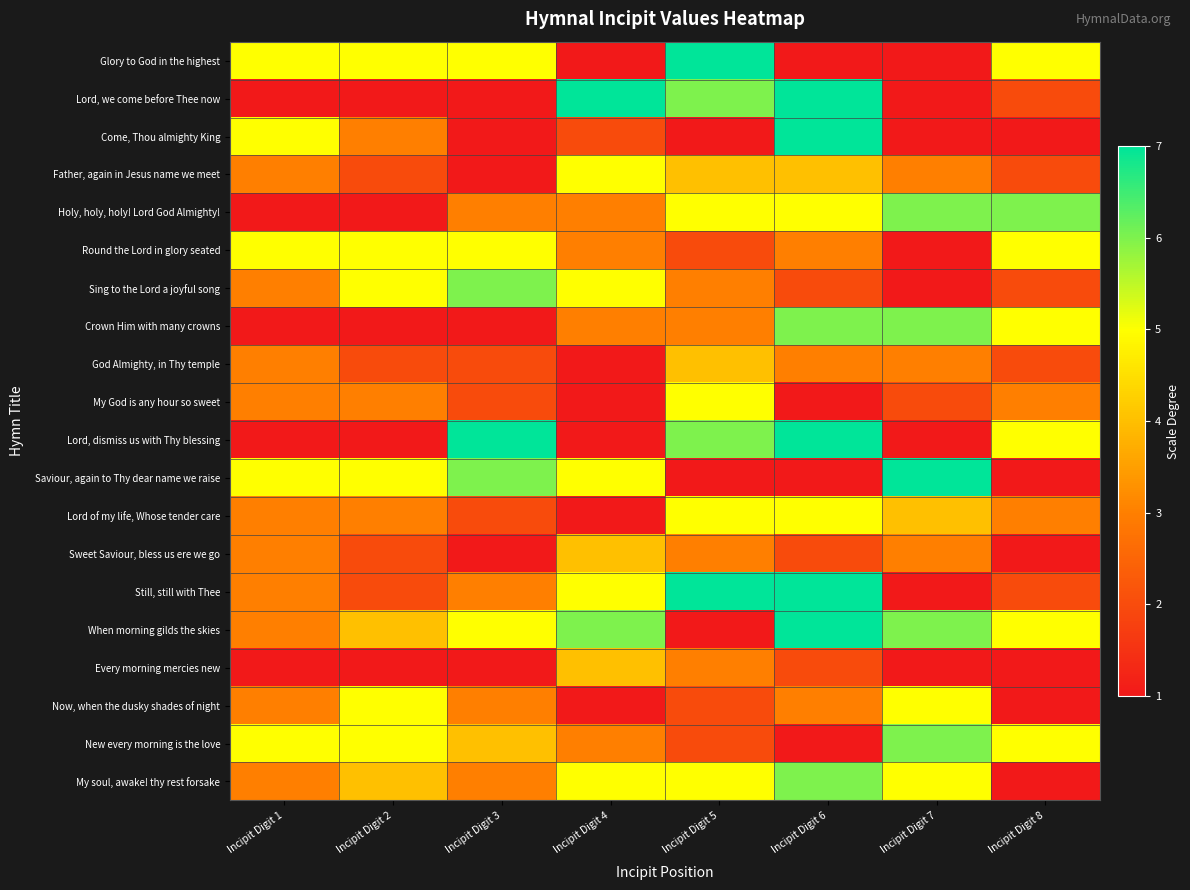

At which category is the sum across all series the highest?

Incipit Digit 6